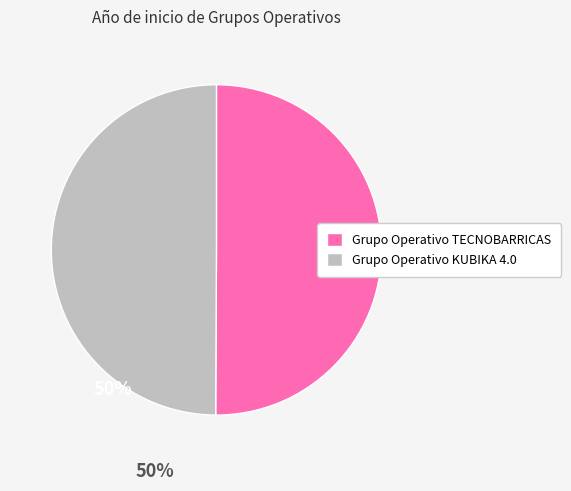

The Grupo Operativo TECNOBARRICAS slice represents 50% of the pie. True or false?

True